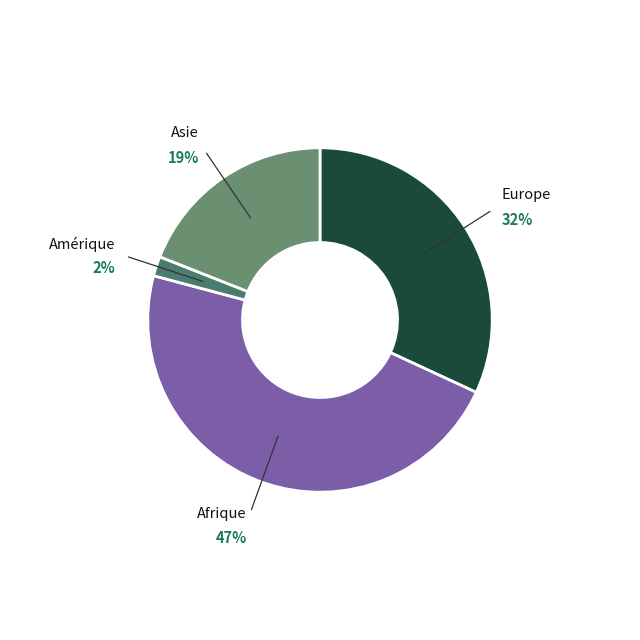

What is the total percentage of Europe and Afrique?

79.1%